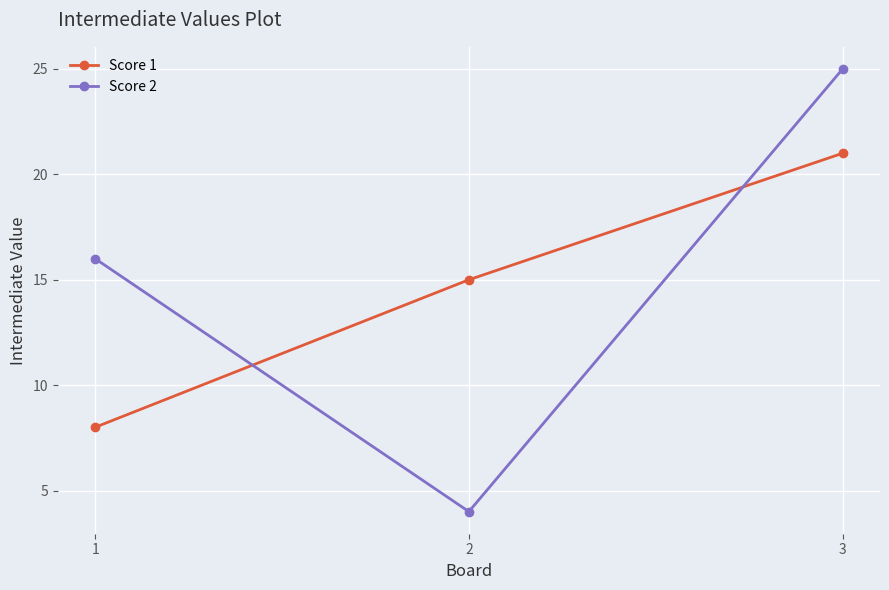

Is the value of Score 2 at 2 greater than the value of Score 1 at 1?

No